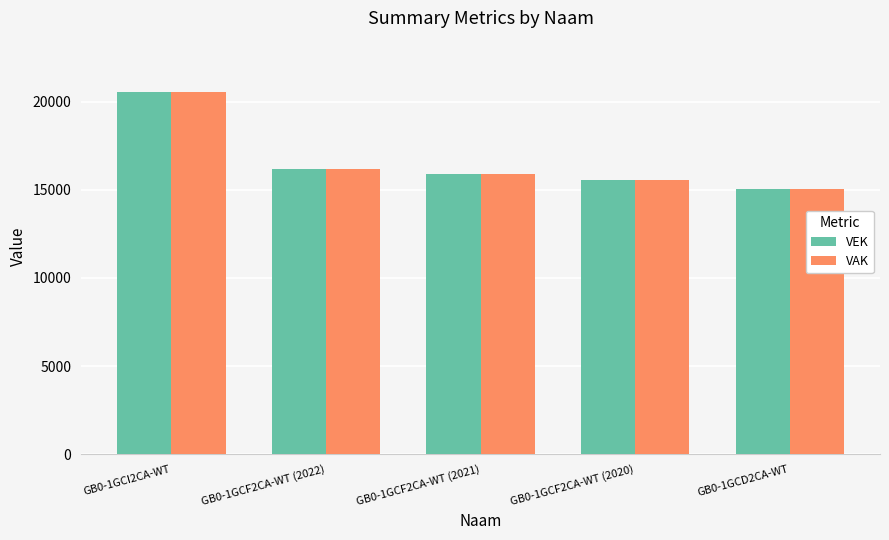

What is the difference between the second highest and minimum values in the VEK series?

1128